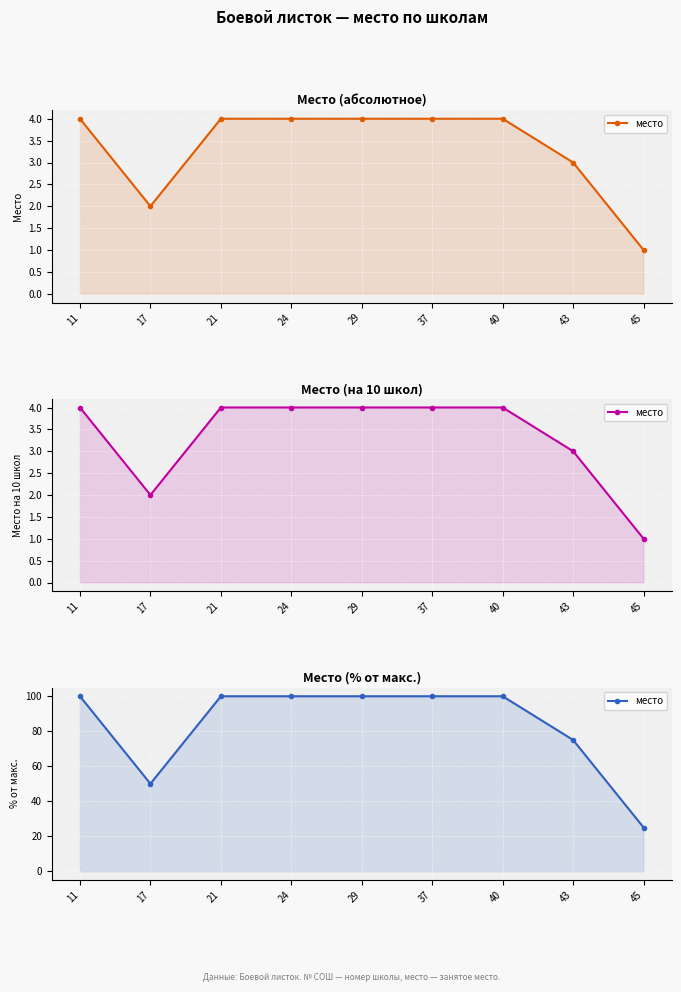

List the labels in order of value, largest first.

11, 21, 24, 29, 37, 40, 43, 17, 45